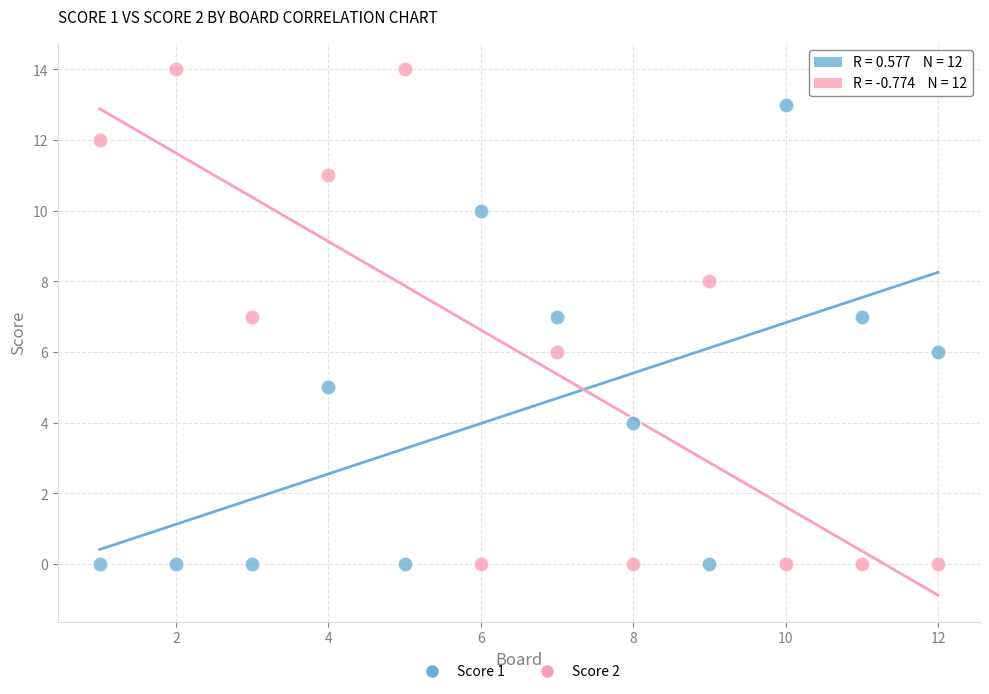

Which series has the largest Y range (max minus min)?

Score 2